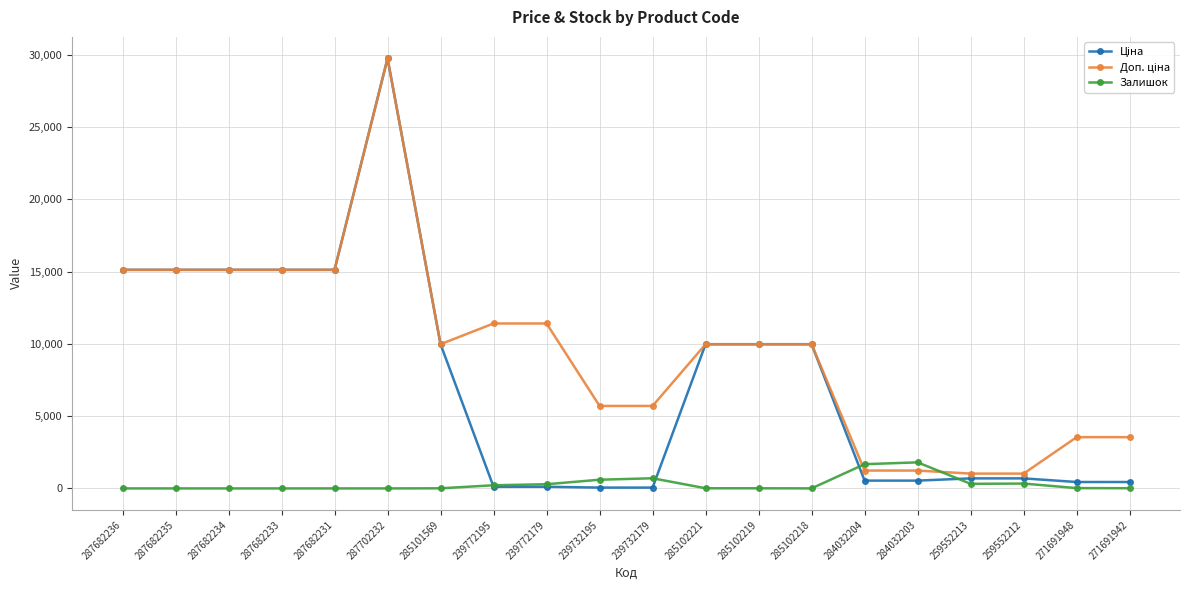

What is the difference between the highest and lowest values at 287682235?

15120.0